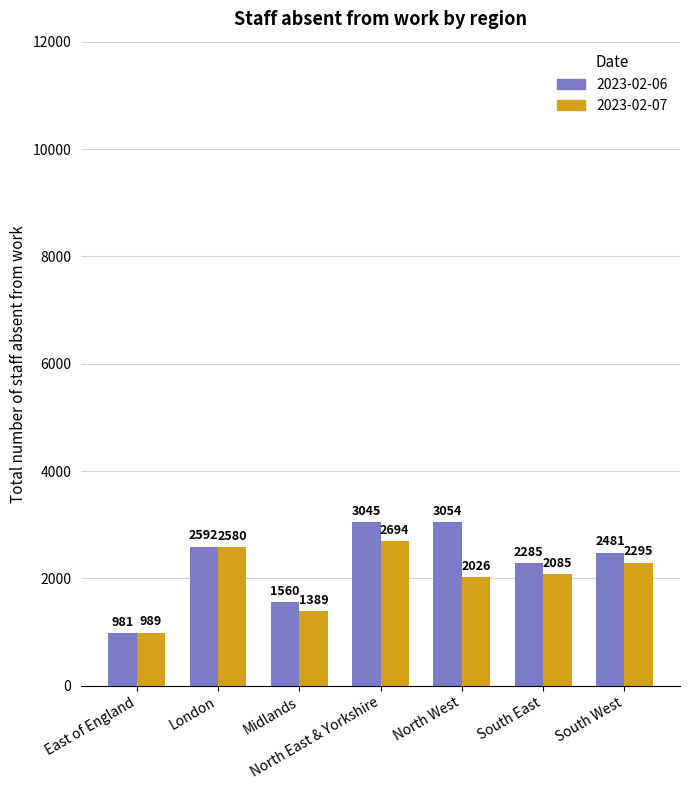

Rank the series by their average value, from lowest to highest.

2023-02-07, 2023-02-06